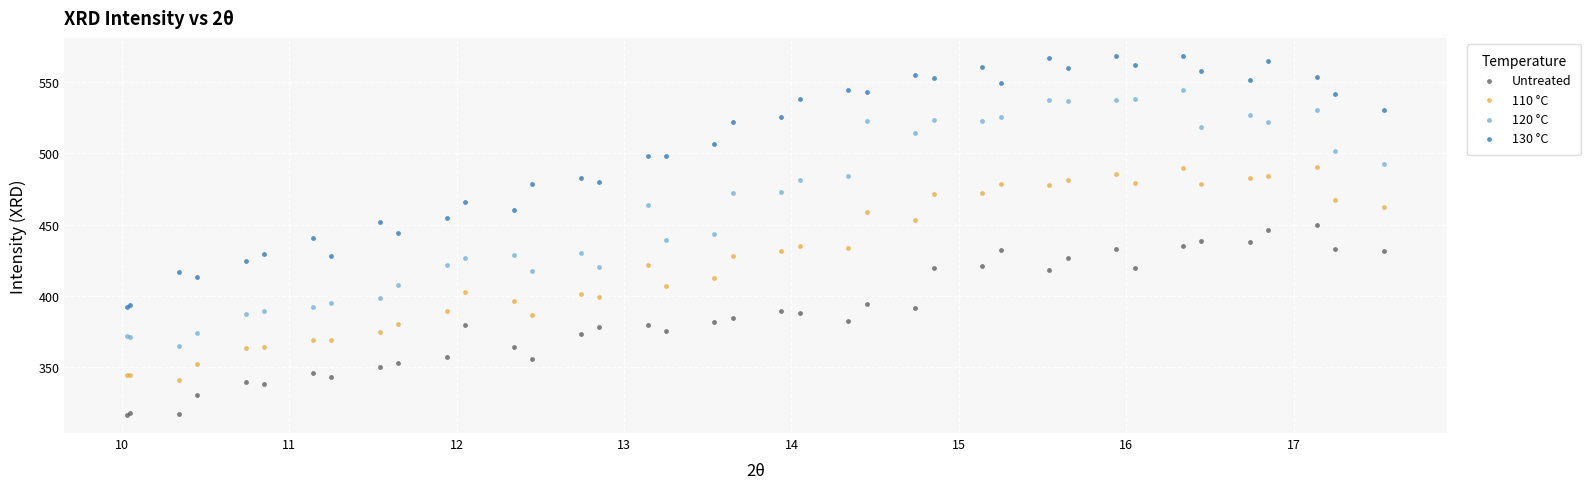

Which series contains the highest Y value?

130 °C